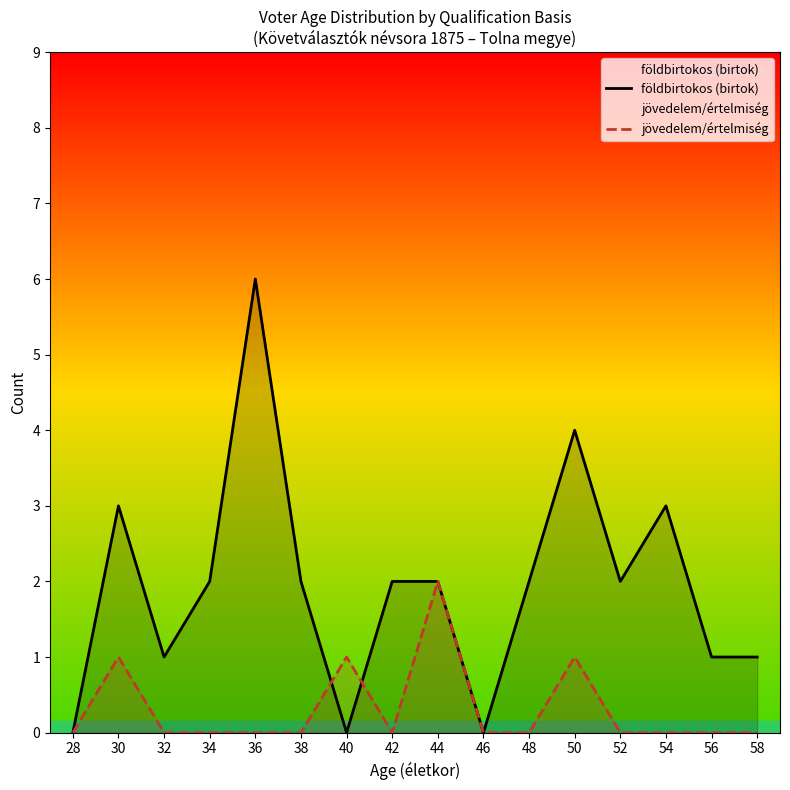

At which category is the sum across all series the highest?

36